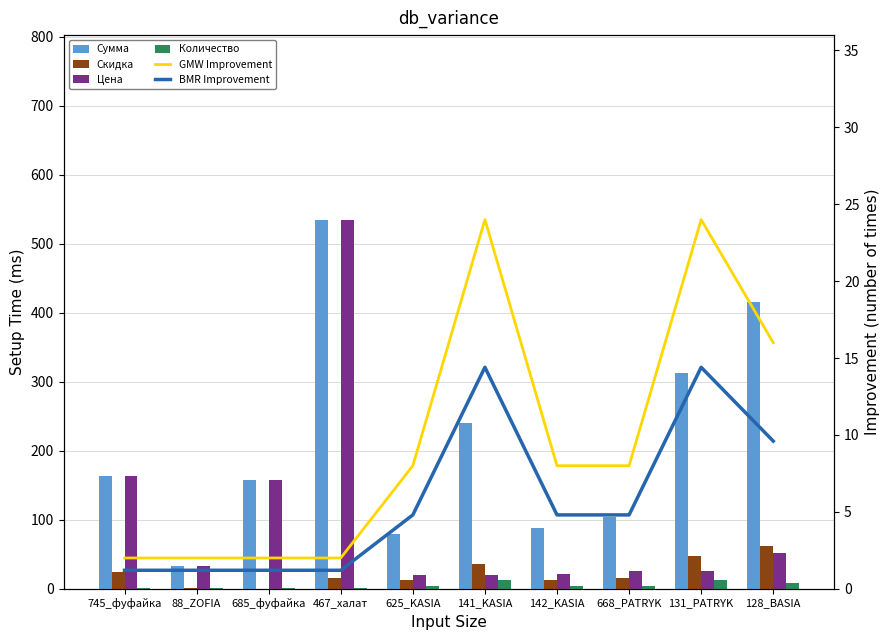

What is the sum of all Количество values?

48.0